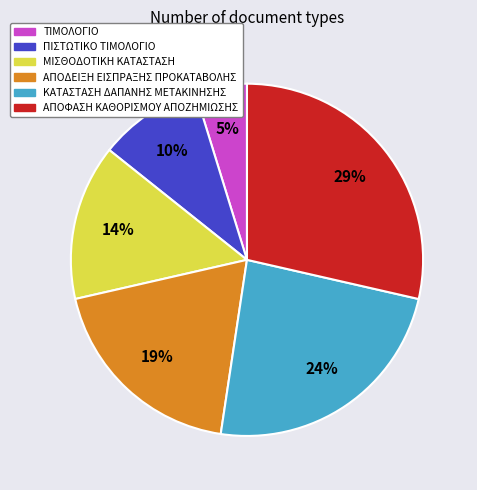

To the nearest percent, what portion does ΑΠΟΔΕΙΞΗ ΕΙΣΠΡΑΞΗΣ ΠΡΟΚΑΤΑΒΟΛΗΣ represent?

19%